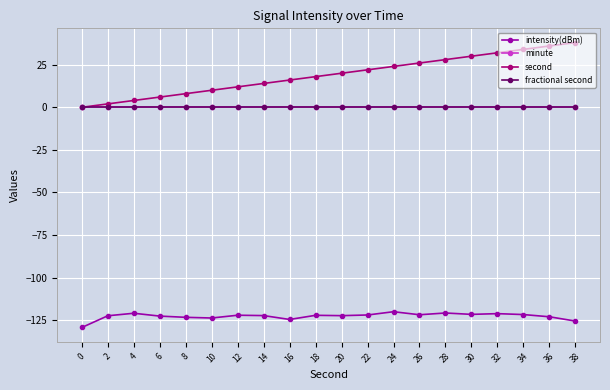

Rank the categories by intensity(dBm) value from lowest to highest.

0, 38, 16, 10, 8, 36, 6, 2, 20, 14, 18, 12, 22, 26, 34, 30, 32, 4, 28, 24